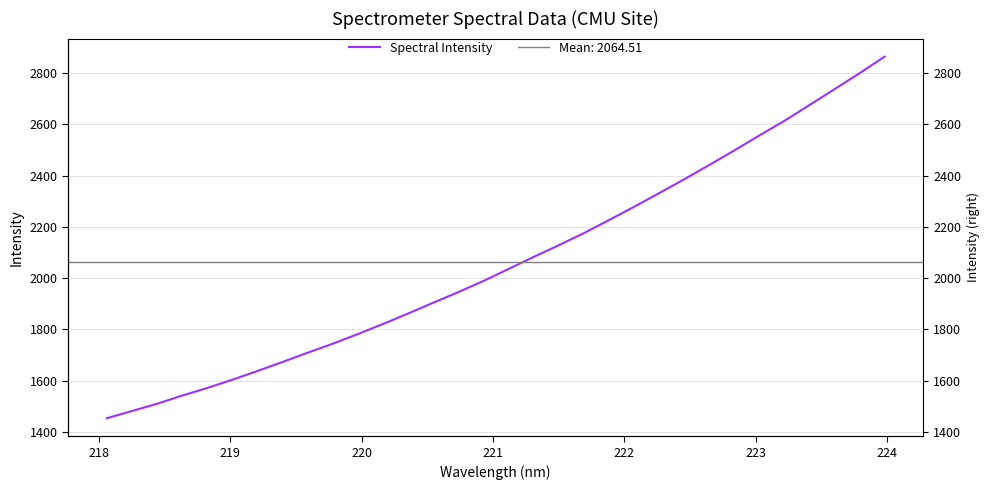

Does the chart have visible grid lines?

Yes